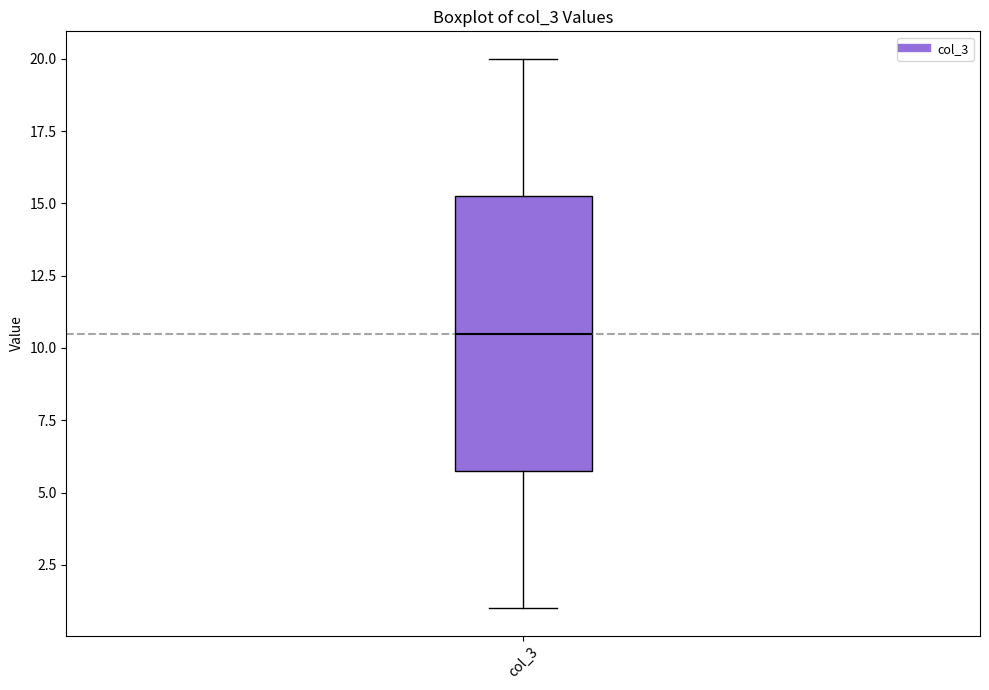

Where is the lower edge of the box for col_3 on the y-axis? The values are not printed on the chart, so give them approximately, as read against the axis.

6.0